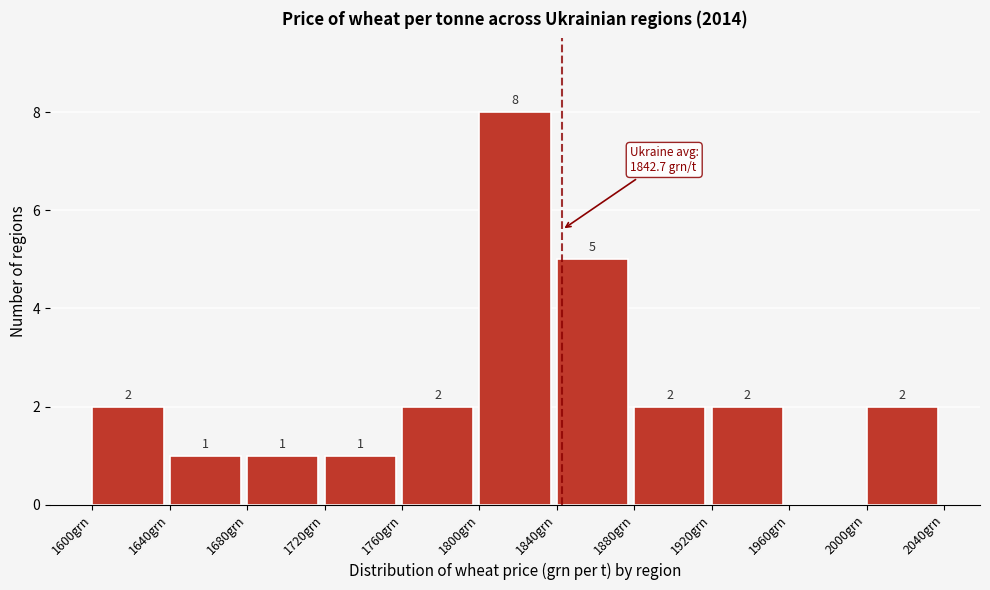

Which range on the x-axis has the tallest bar?

1800 to 1840